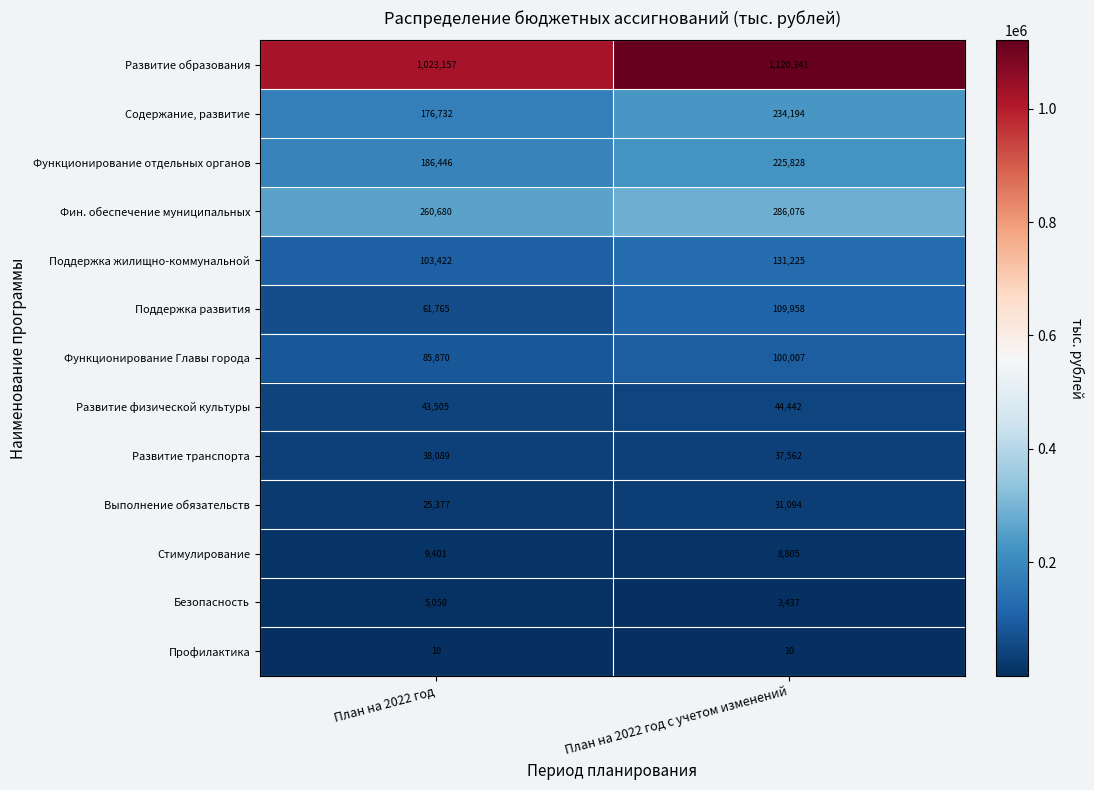

Reading left to right, extract all data points from this chart.

Развитие образования: План на 2022 год=1023157	План на 2022 год с учетом изменений=1120341
Содержание, развитие: План на 2022 год=176732	План на 2022 год с учетом изменений=234194
Функционирование отдельных органов: План на 2022 год=186446	План на 2022 год с учетом изменений=225828
Фин. обеспечение муниципальных: План на 2022 год=260680	План на 2022 год с учетом изменений=286076
Поддержка жилищно-коммунальной: План на 2022 год=103422	План на 2022 год с учетом изменений=131225
Поддержка развития: План на 2022 год=61765	План на 2022 год с учетом изменений=109958
Функционирование Главы города: План на 2022 год=85870	План на 2022 год с учетом изменений=100007
Развитие физической культуры: План на 2022 год=43505	План на 2022 год с учетом изменений=44442
Развитие транспорта: План на 2022 год=38089	План на 2022 год с учетом изменений=37562
Выполнение обязательств: План на 2022 год=25377	План на 2022 год с учетом изменений=31094
Стимулирование: План на 2022 год=9401	План на 2022 год с учетом изменений=8805
Безопасность: План на 2022 год=5050	План на 2022 год с учетом изменений=3437
Профилактика: План на 2022 год=10	План на 2022 год с учетом изменений=10